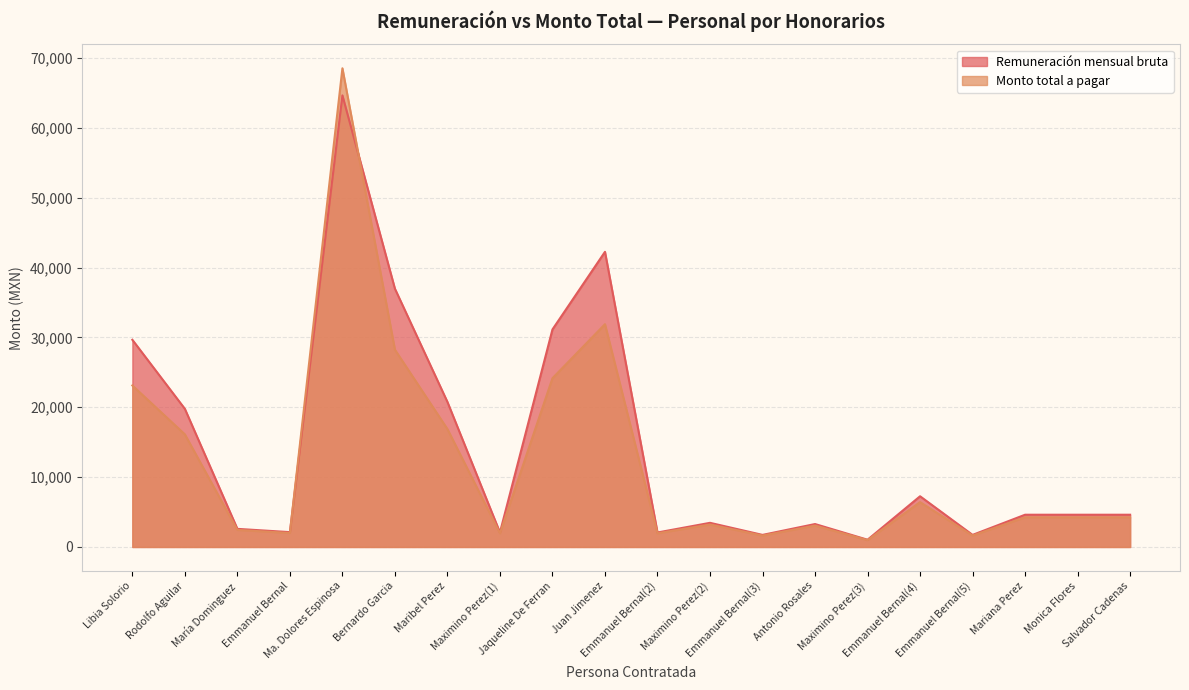

How many values in the Remuneración mensual bruta series are below 4617?

9